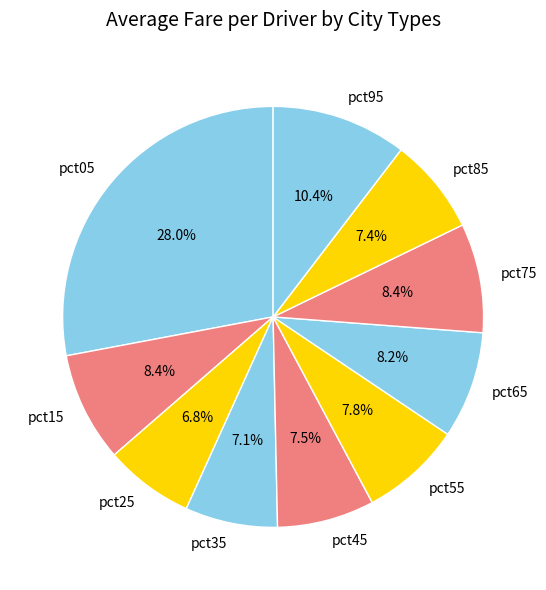

Which category has the biggest portion of the pie?

pct05